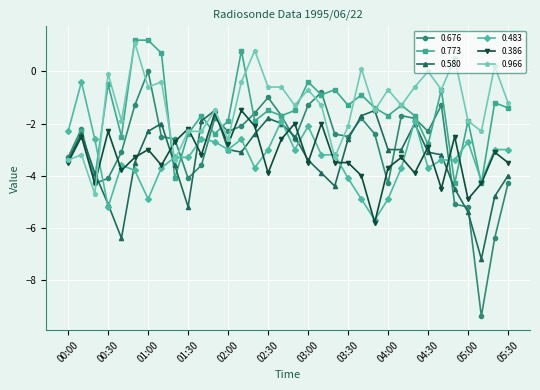

How many distinct data groups are displayed?

6